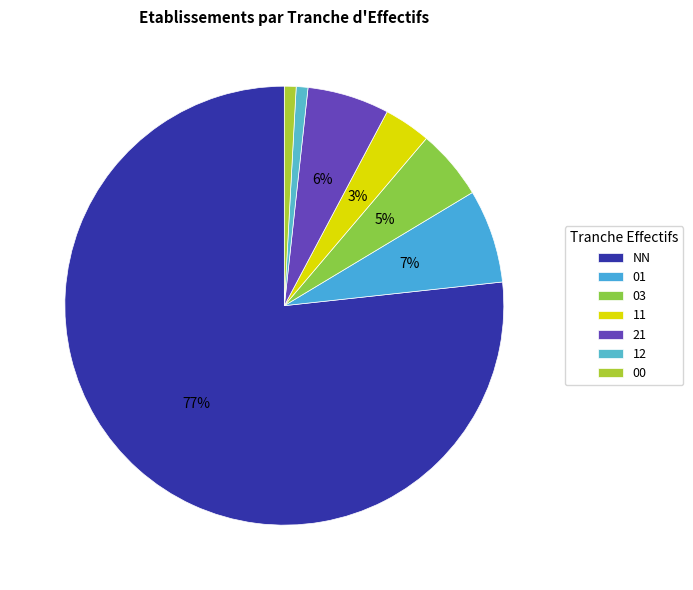

To the nearest percent, what is the difference between the 21 and NN slice percentages?

71%